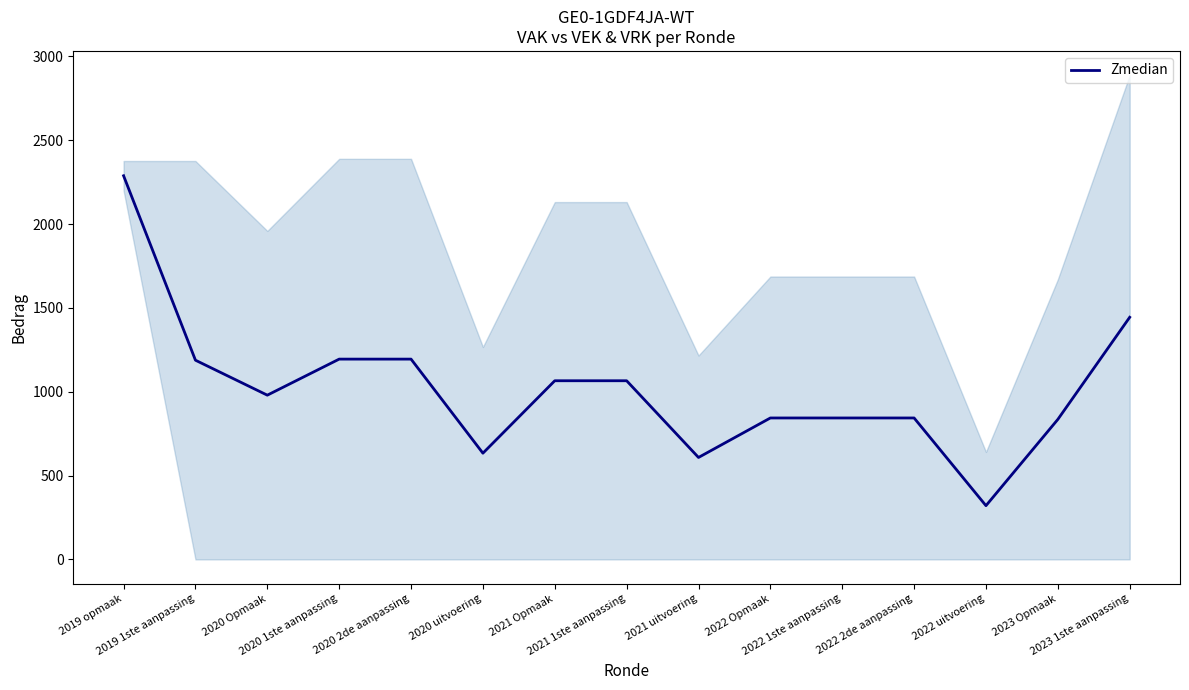

How many distinct data groups are displayed?

1